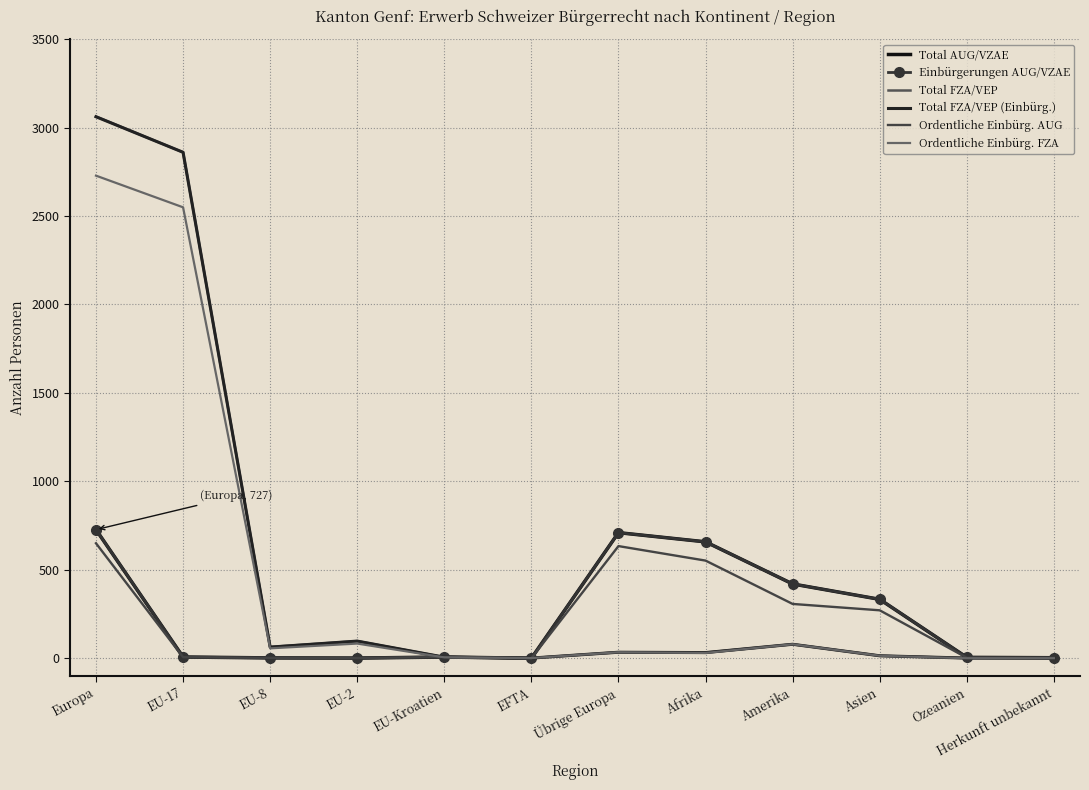

Count the number of data series in this chart.

6